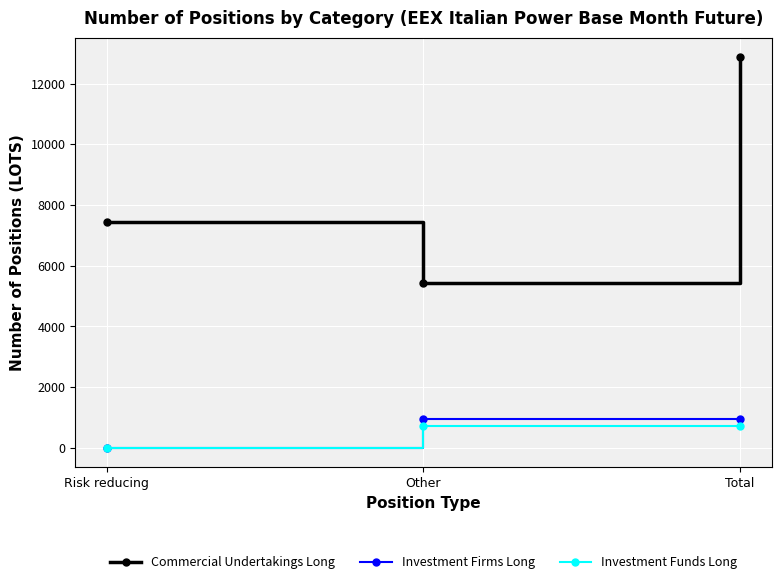

Reading right to left, transcribe all the data shown in this chart.

Commercial Undertakings Long: Total=12867	Other=5439	Risk reducing=7428
Investment Firms Long: Total=937	Other=937	Risk reducing=0
Investment Funds Long: Total=713	Other=713	Risk reducing=0